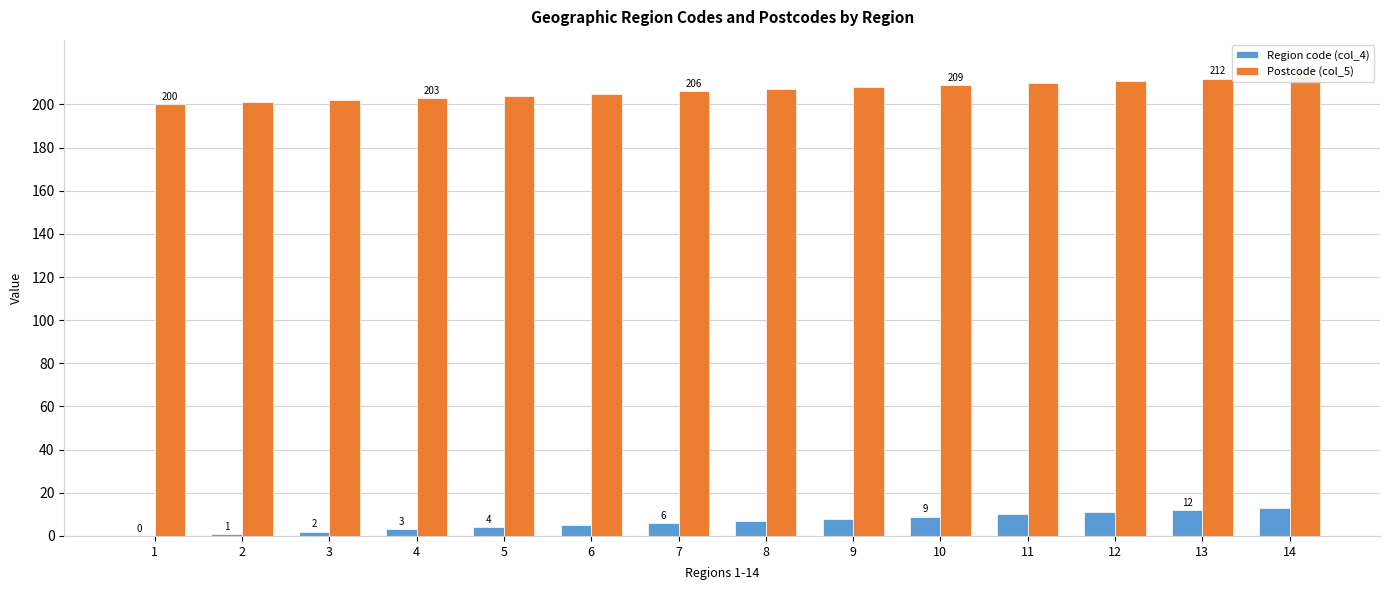

How many data points in Postcode (col_5) are above 207?

6